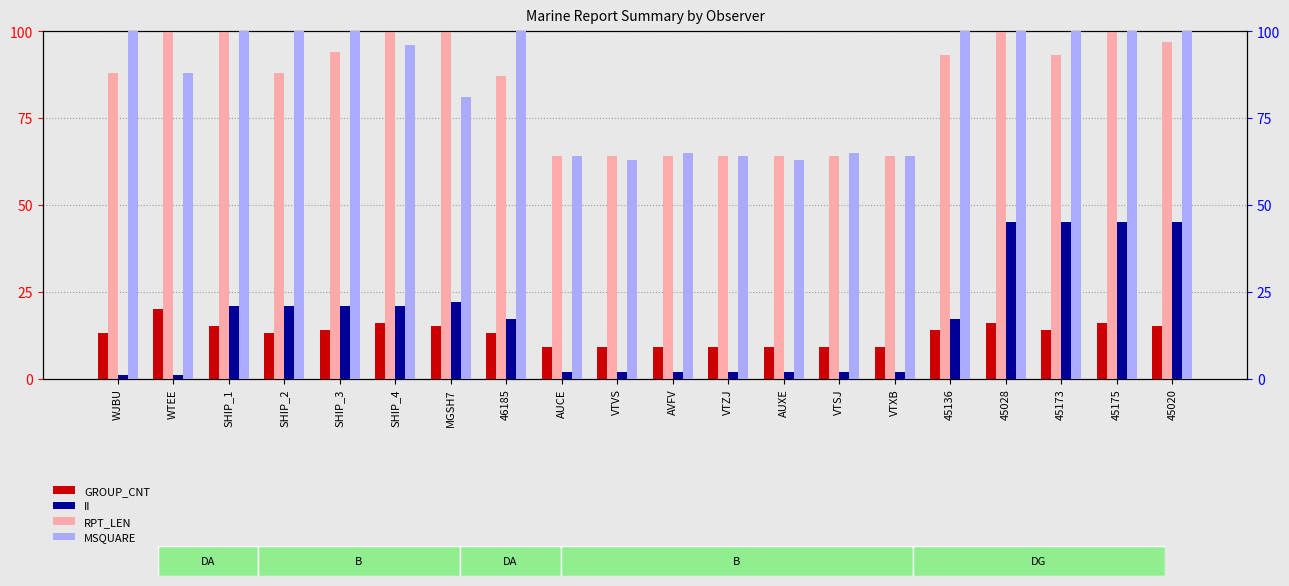

What is the minimum value for MSQUARE?

63